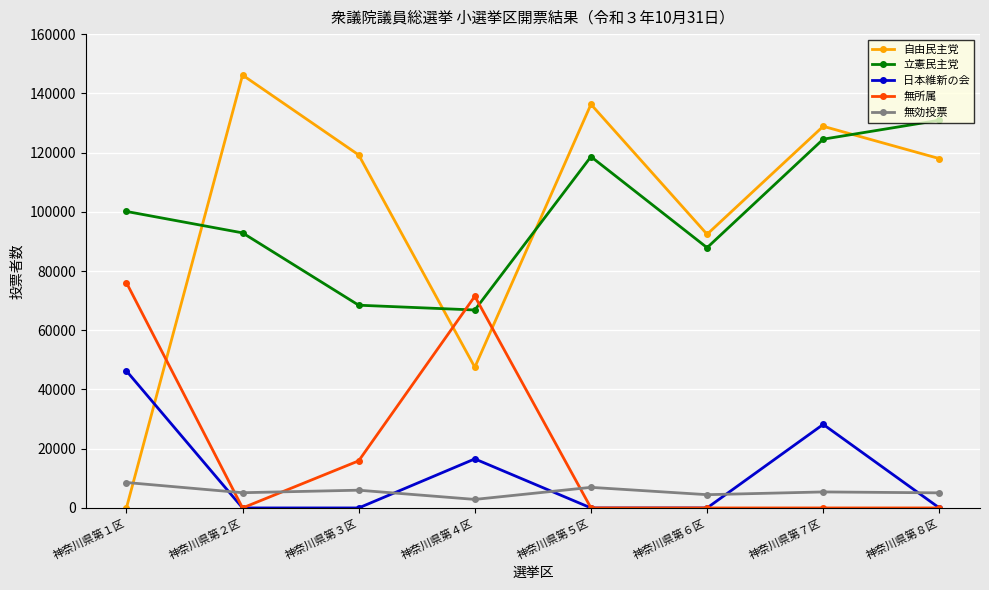

Rank the categories by 立憲民主党 value from highest to lowest.

神奈川県第８区, 神奈川県第７区, 神奈川県第５区, 神奈川県第１区, 神奈川県第２区, 神奈川県第６区, 神奈川県第３区, 神奈川県第４区